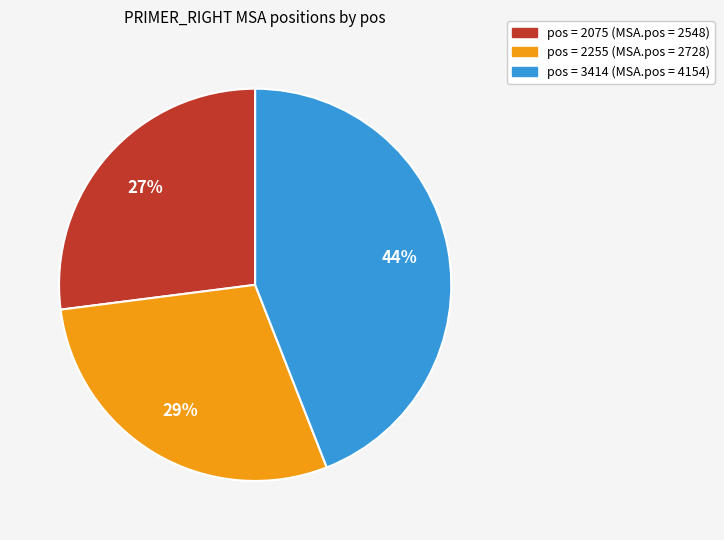

To the nearest percent, what is the difference between the largest and smallest slice percentages?

17%